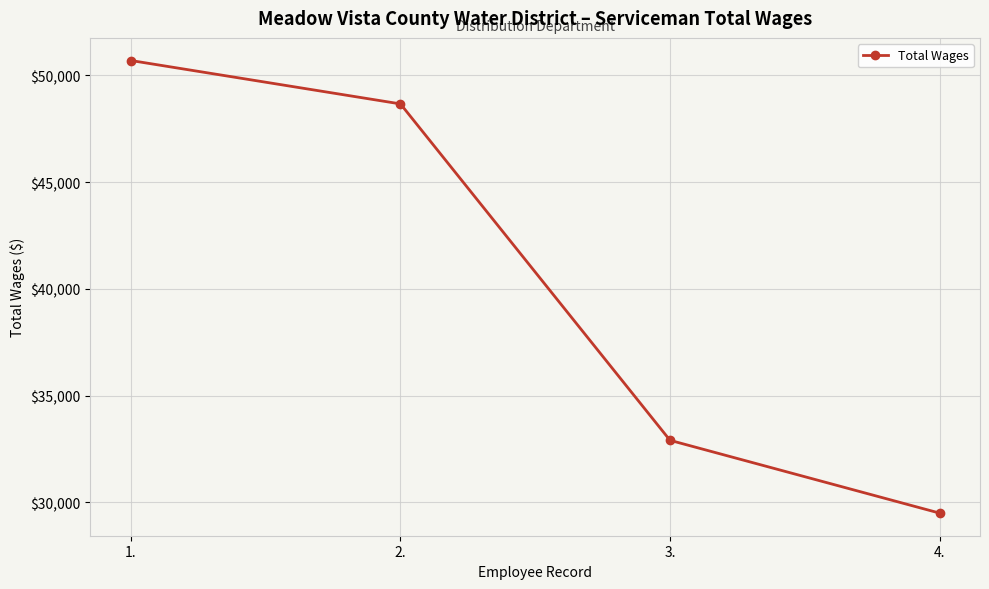

Reading left to right, transcribe all the data shown in this chart.

1.=50693	2.=48660	3.=32902	4.=29493